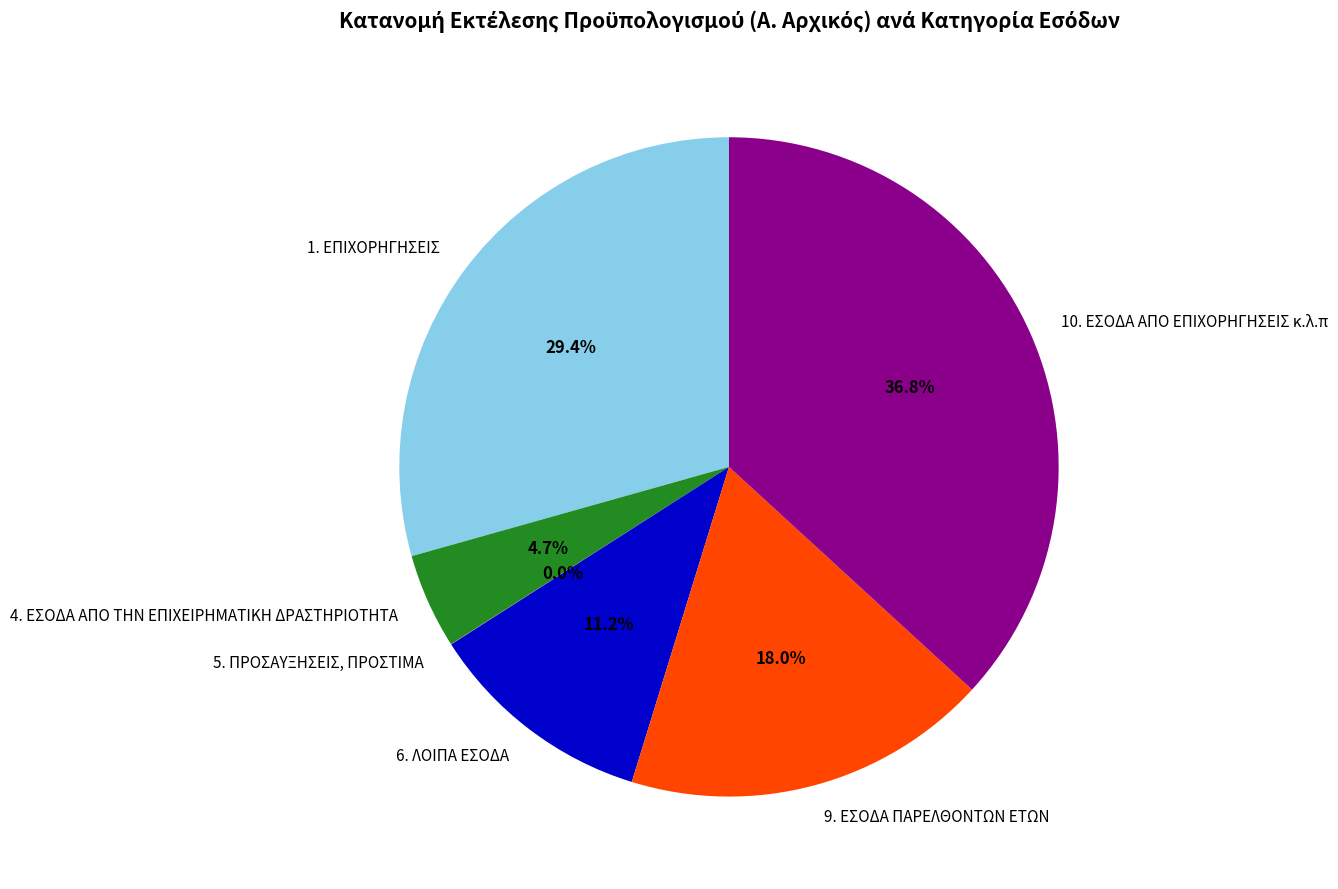

The 9. ΕΣΟΔΑ ΠΑΡΕΛΘΟΝΤΩΝ ΕΤΩΝ slice represents 18% of the pie. True or false?

True